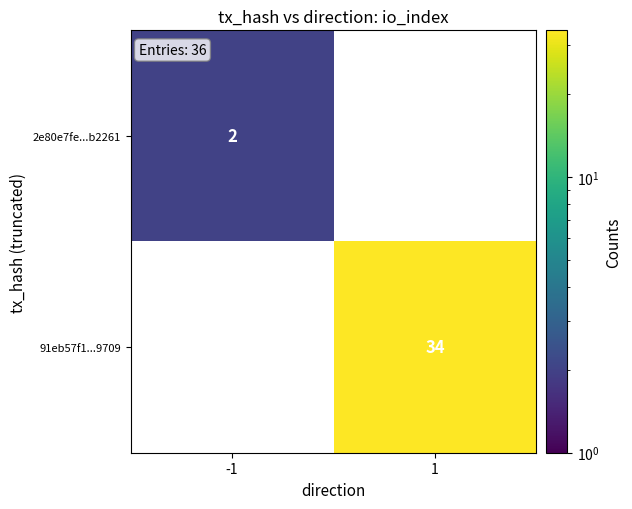

At how many categories does at least one series exceed 27?

1